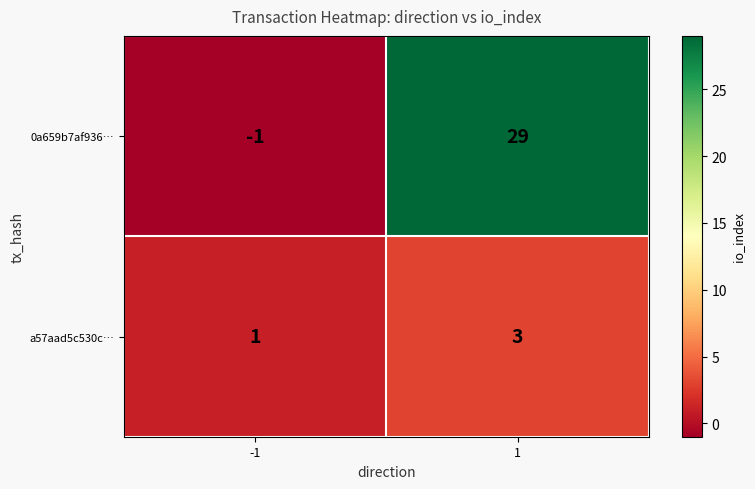

List the series in order of their peak value, lowest first.

a57aad5c530c…, 0a659b7af936…